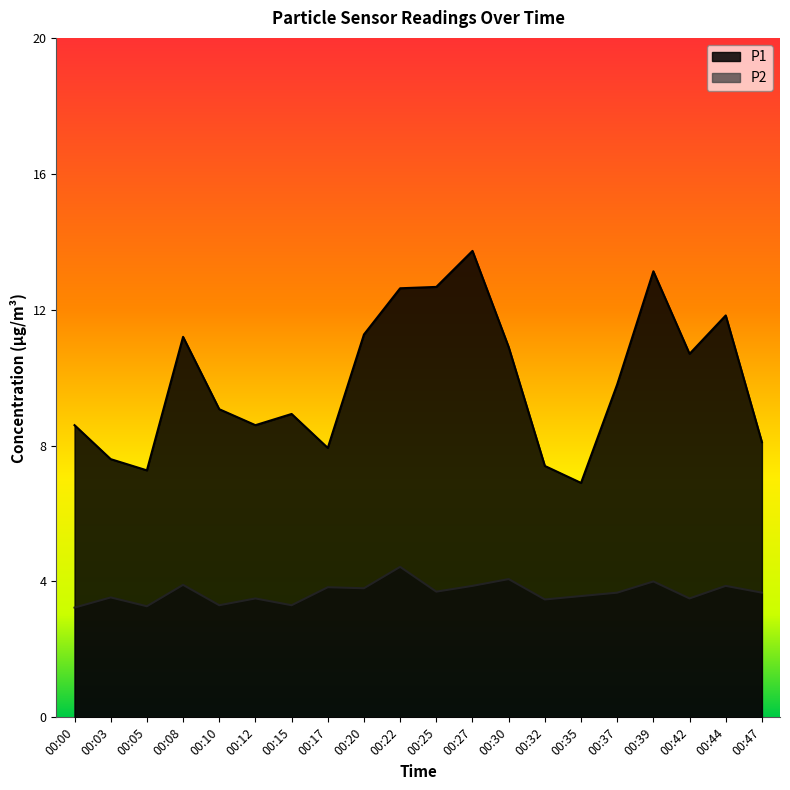

At which category is the sum across all series the highest?

00:27